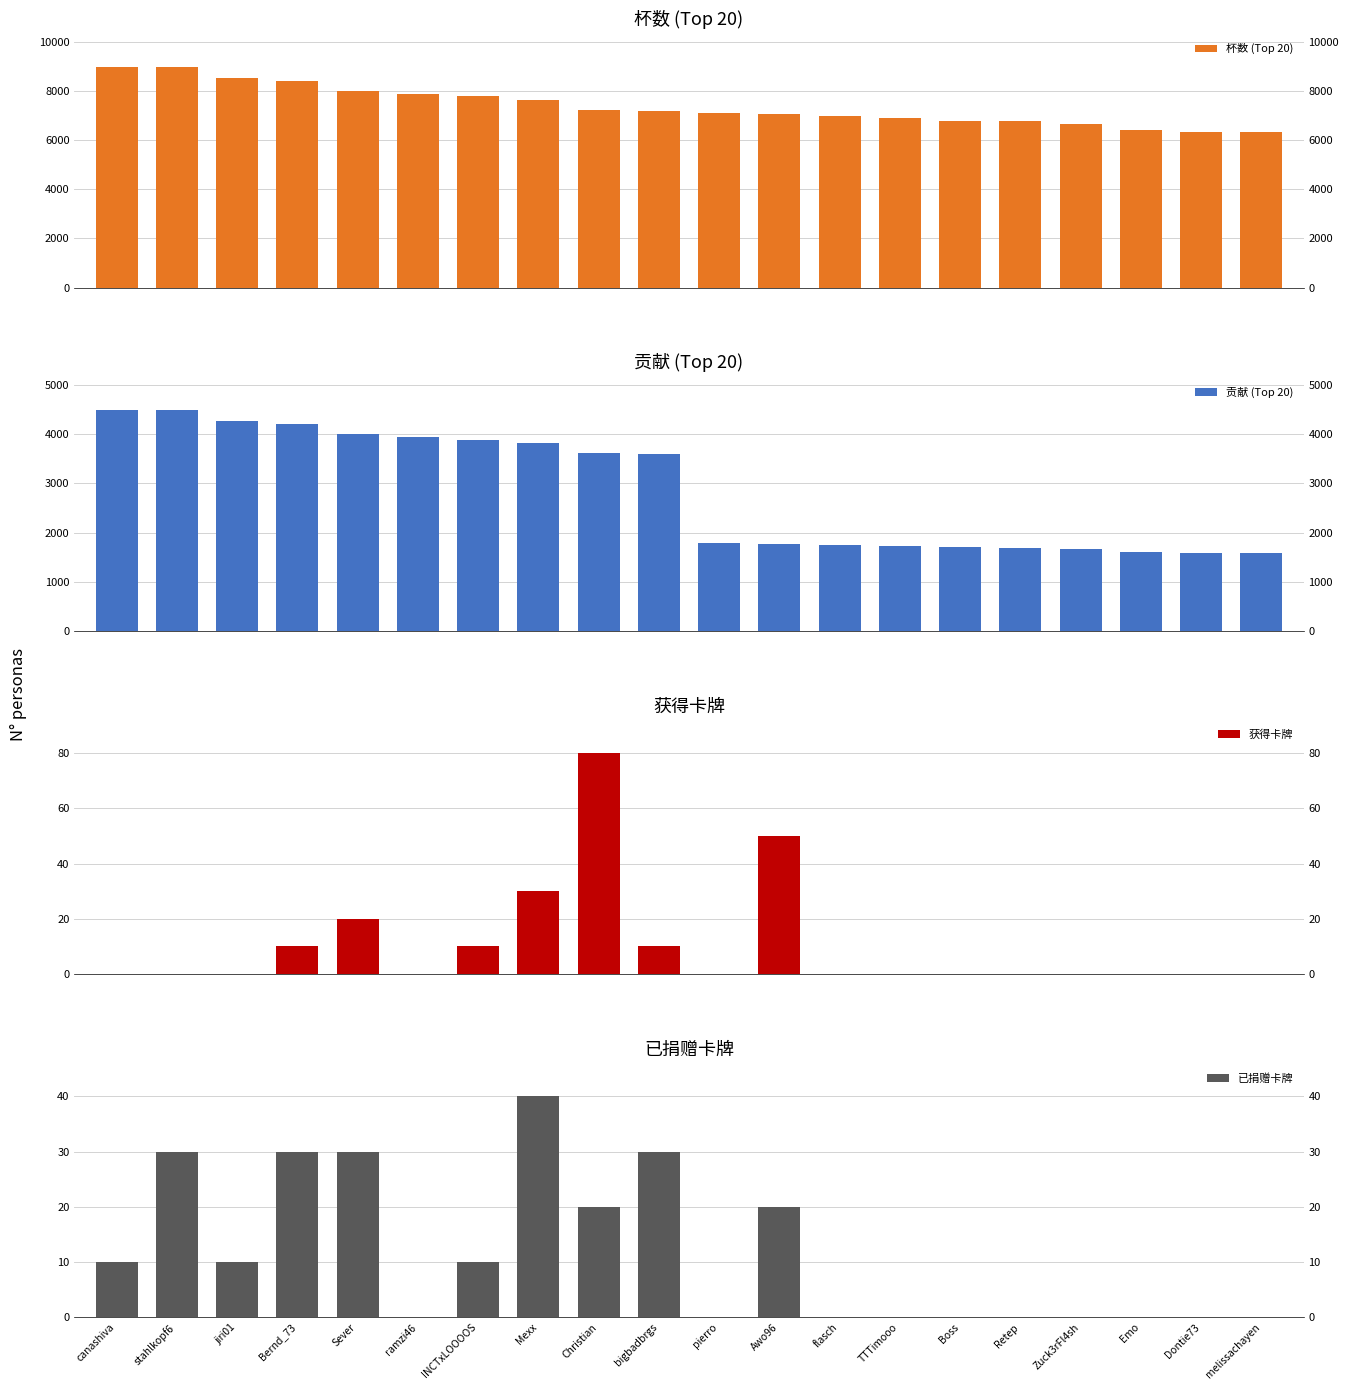

Between canashiva and melissachayen, which is larger?

canashiva